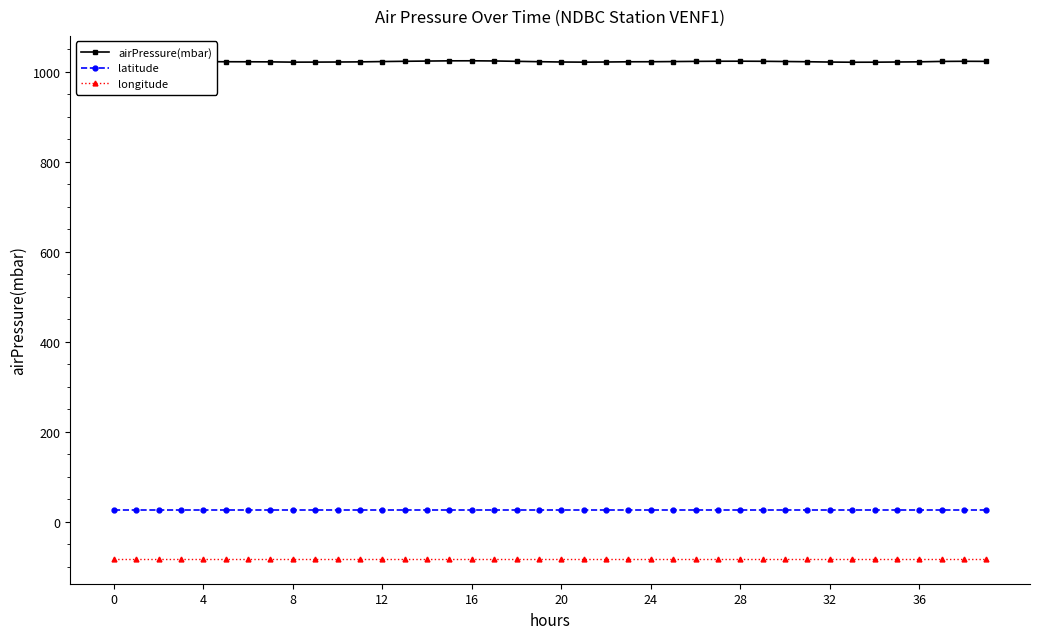

At how many categories does at least one series exceed 944?

40